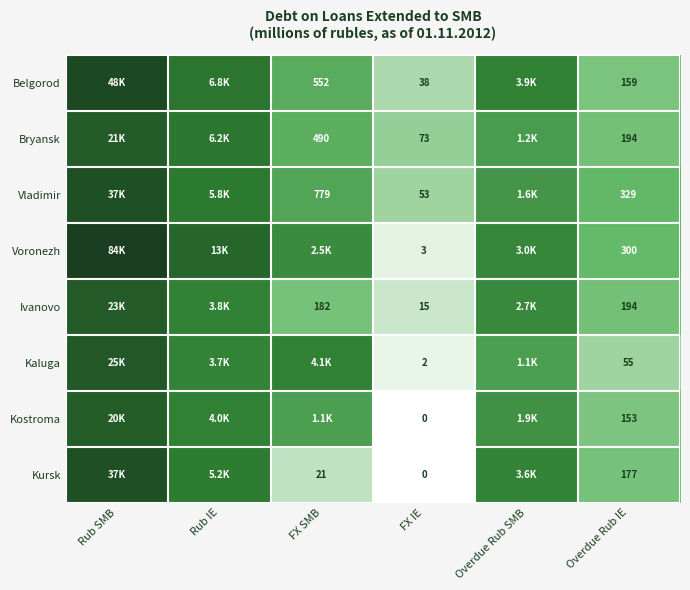

Count the number of categories in the chart.

6